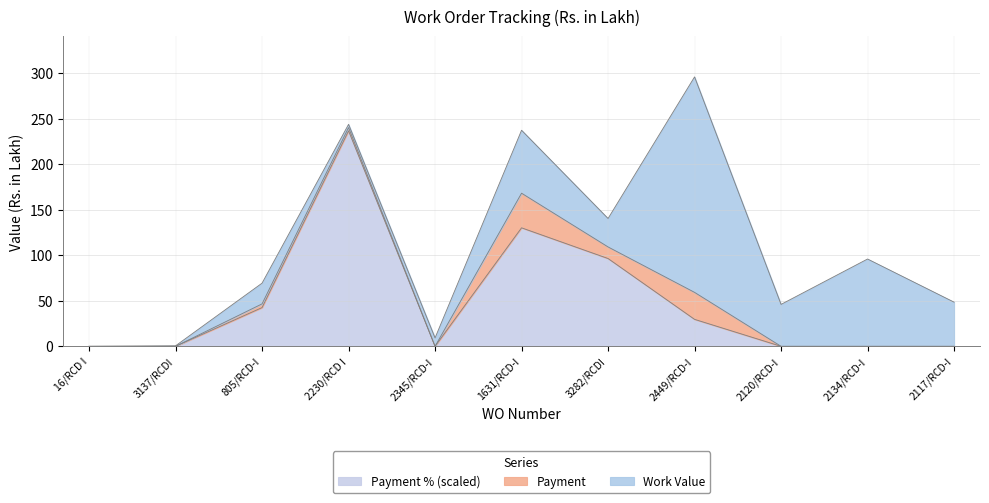

What is the total value across all series at 3282/RCDI?

140.4